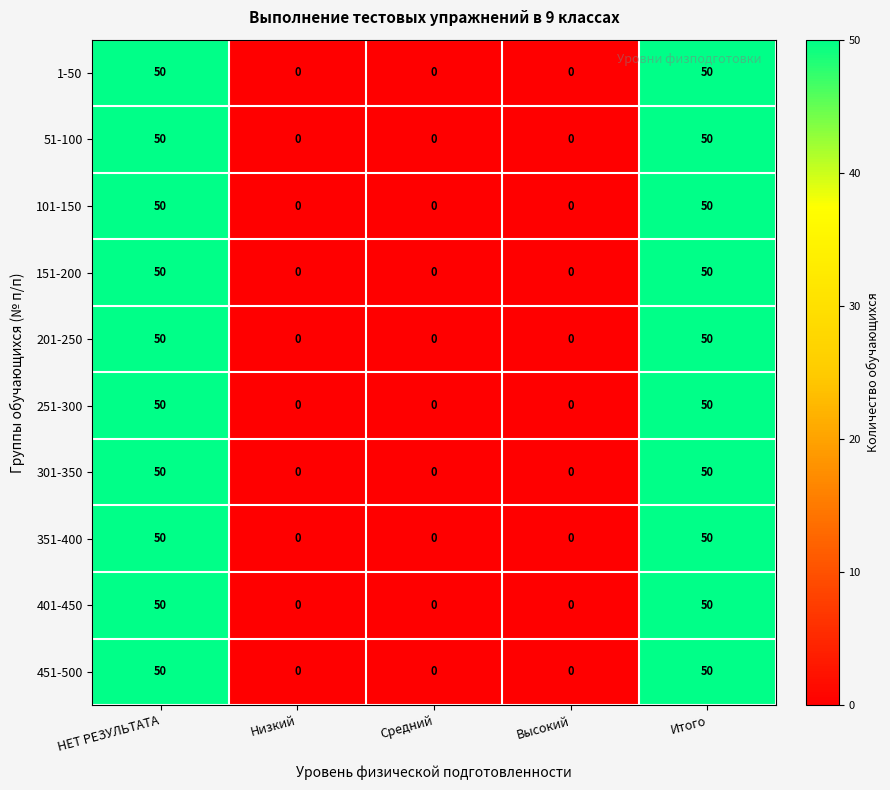

What is the sum of the 51-100 values at Средний and Итого?

50